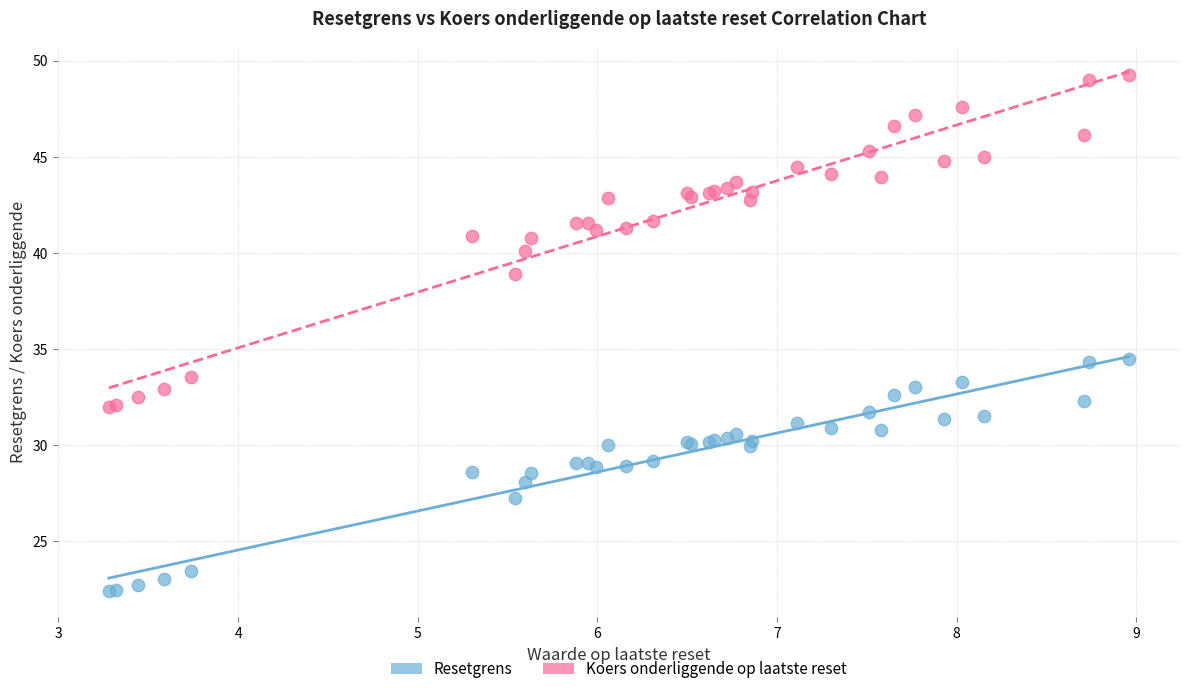

Which series reaches the minimum Y coordinate?

Resetgrens